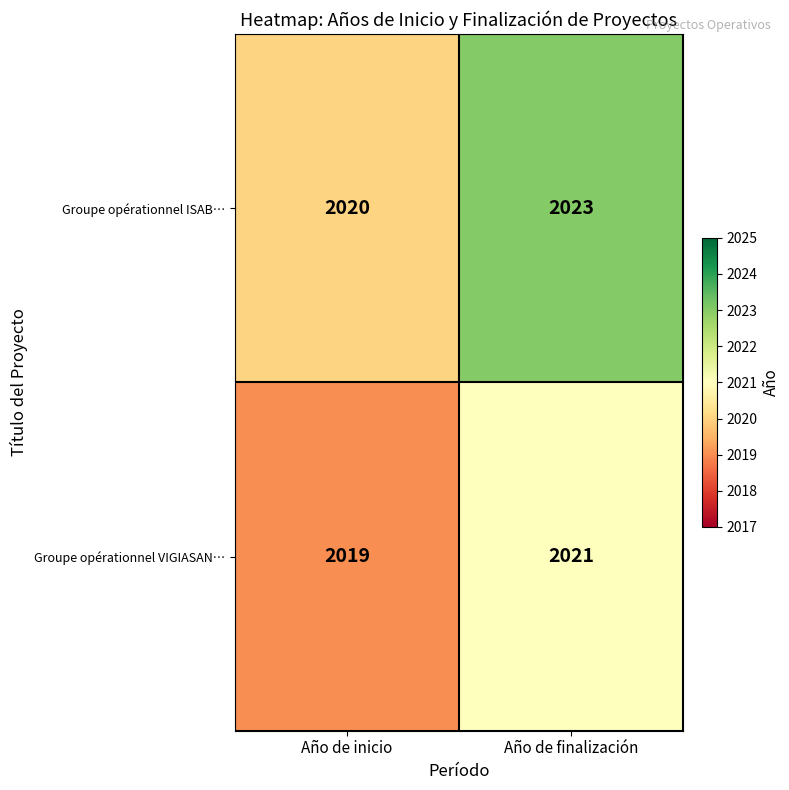

Reading left to right, extract all data points from this chart.

Groupe opérationnel ISAB…: Año de inicio=2020	Año de finalización=2023
Groupe opérationnel VIGIASAN…: Año de inicio=2019	Año de finalización=2021